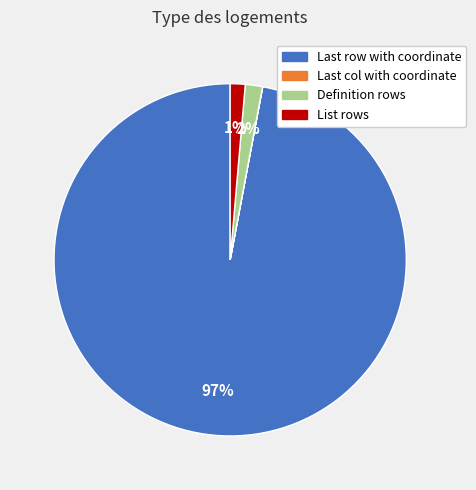

What percentage is the Definition rows slice, to the nearest percent?

2%